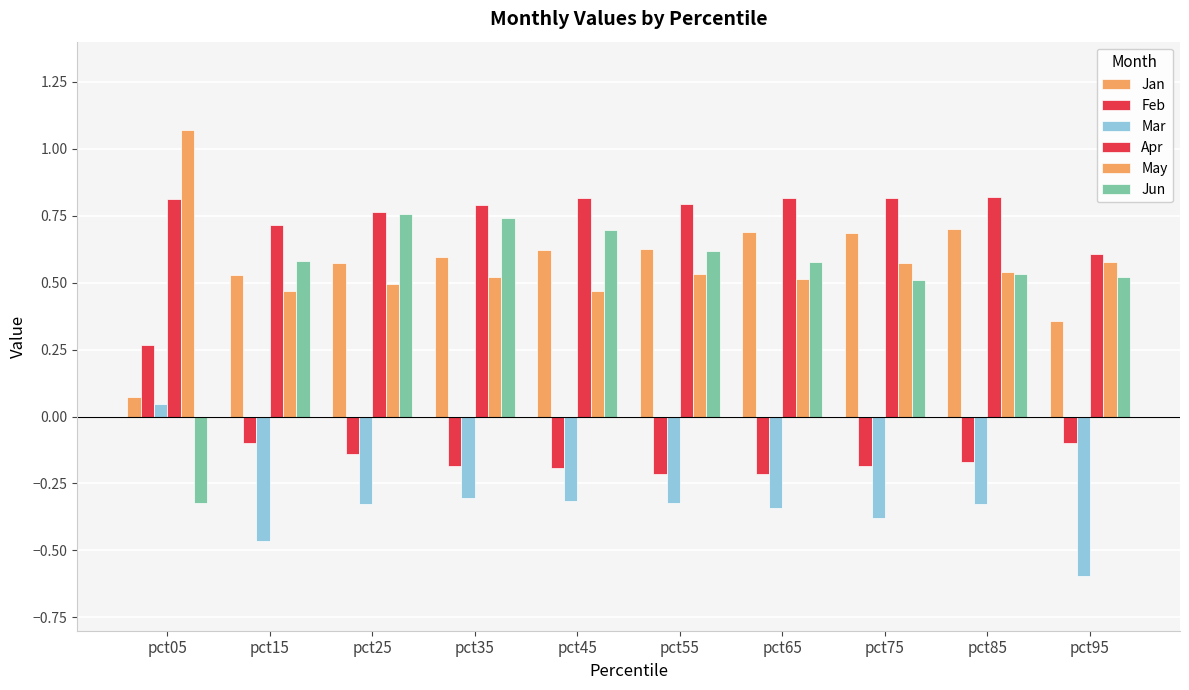

What is the average value of the May series?

0.6